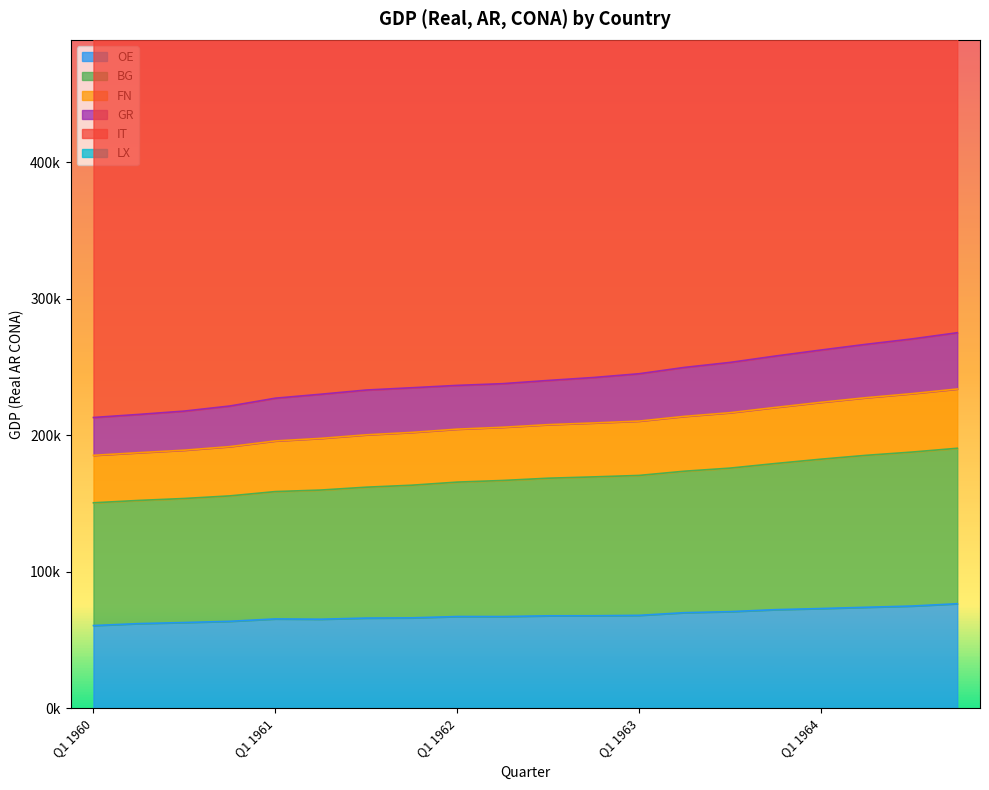

Reading left to right, transcribe all the data shown in this chart.

OE: 60670.1	62099.6	62887.0	63779.3	65524.7	65312.1	66144.8	66308.0	67274.9	67257.9	67807.1	67840.3	68139.1	70104.1	70856.3	72304.7	73130.6	74061.9	74954.2	76653.7
BG: 150573.8	152316.3	153729.8	155638.4	158790.3	159911.2	162004.2	163453.0	165730.8	166923.0	168579.8	169550.5	170616.5	173716.7	175972.1	179345.5	182518.3	185356.8	187716.5	190513.7
FN: 185345.7	187293.2	189116.6	191729.7	195880.7	197757.4	200362.8	202125.2	204518.0	205896.5	207810.9	209057.5	210417.7	213878.8	216561.8	220432.1	224170.9	227581.6	230519.7	233940.8
GR: 213060.5	215316.4	217756.5	221467.1	227196.3	230097.7	233174.3	234840.5	236569.8	237834.6	240185.1	242347.5	245103.3	249743.0	253387.6	258068.0	262465.5	266686.9	270587.6	275129.5
IT: 576540.5	584130.4	591987.5	595985.1	615132.3	626240.7	638550.3	647971.5	655814.8	661593.6	666488.1	675051.5	680680.3	697261.0	708250.6	717609.0	728817.5	728319.9	731441.6	734054.5